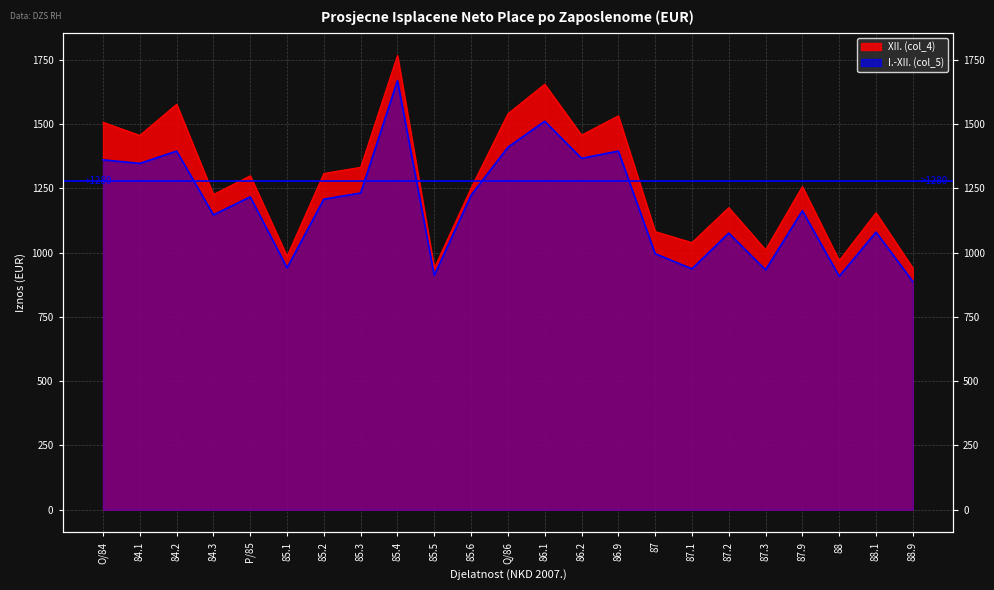

The I.-XII. (col_5) series shows 705 at 86.2. True or false?

False